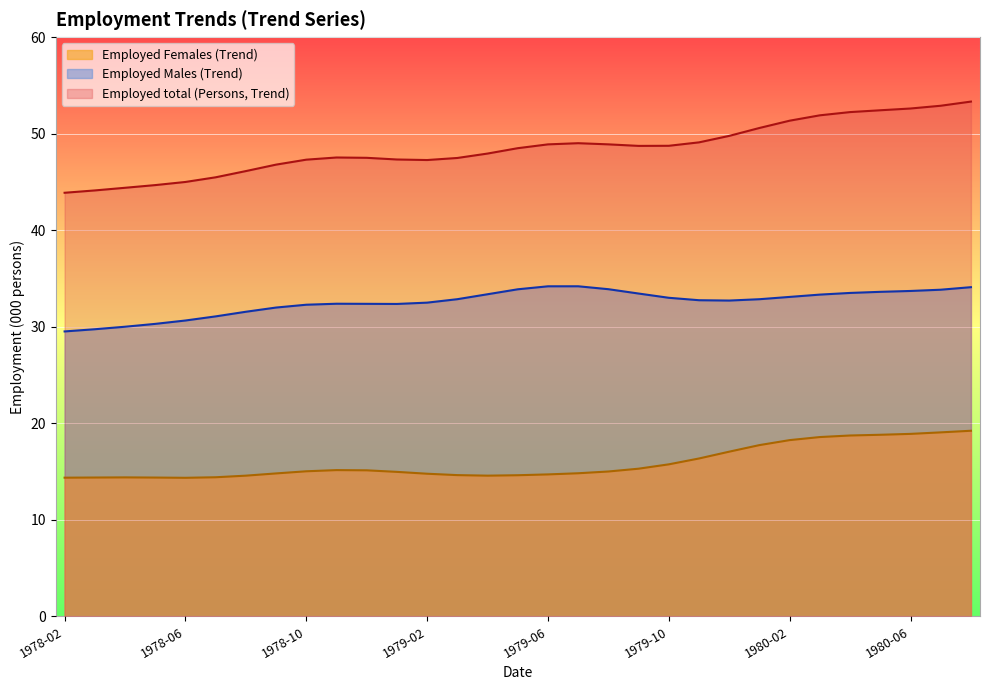

Reading left to right, what are all the values shown in this chart?

Employed total (Persons, Trend): 1978-02=43.9	1978-03=44.1	1978-04=44.4	1978-05=44.7	1978-06=45.0	1978-07=45.5	1978-08=46.1	1978-09=46.8	1978-10=47.3	1978-11=47.5	1978-12=47.5	1979-01=47.3	1979-02=47.3	1979-03=47.5	1979-04=47.9	1979-05=48.5	1979-06=48.9	1979-07=49.0	1979-08=48.9	1979-09=48.7	1979-10=48.7	1979-11=49.1	1979-12=49.8	1980-01=50.6	1980-02=51.3	1980-03=51.9	1980-04=52.2	1980-05=52.4	1980-06=52.6	1980-07=52.9	1980-08=53.3
Employed Males (Trend): 1978-02=29.5	1978-03=29.7	1978-04=30.0	1978-05=30.3	1978-06=30.6	1978-07=31.1	1978-08=31.5	1978-09=32.0	1978-10=32.3	1978-11=32.4	1978-12=32.4	1979-01=32.4	1979-02=32.5	1979-03=32.8	1979-04=33.4	1979-05=33.9	1979-06=34.2	1979-07=34.2	1979-08=33.9	1979-09=33.4	1979-10=33.0	1979-11=32.7	1979-12=32.7	1980-01=32.8	1980-02=33.1	1980-03=33.3	1980-04=33.5	1980-05=33.6	1980-06=33.7	1980-07=33.8	1980-08=34.1
Employed Females (Trend): 1978-02=14.4	1978-03=14.4	1978-04=14.4	1978-05=14.4	1978-06=14.4	1978-07=14.4	1978-08=14.6	1978-09=14.8	1978-10=15.0	1978-11=15.1	1978-12=15.1	1979-01=15.0	1979-02=14.8	1979-03=14.6	1979-04=14.6	1979-05=14.6	1979-06=14.7	1979-07=14.8	1979-08=15.0	1979-09=15.3	1979-10=15.7	1979-11=16.4	1979-12=17.1	1980-01=17.7	1980-02=18.3	1980-03=18.6	1980-04=18.7	1980-05=18.8	1980-06=18.9	1980-07=19.1	1980-08=19.2